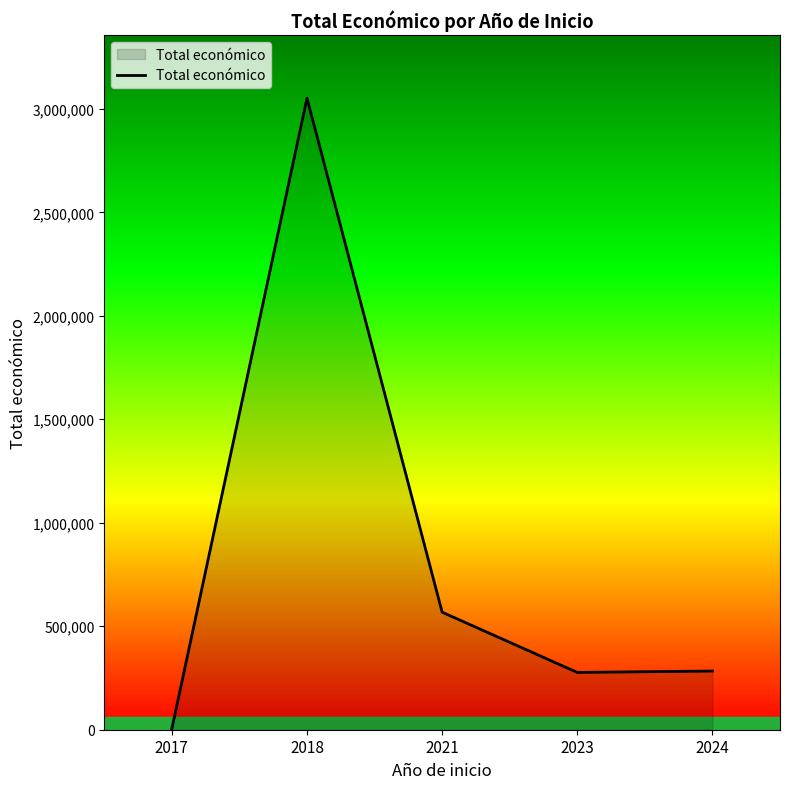

True or false: the data has more than 0 interior local peaks.

True